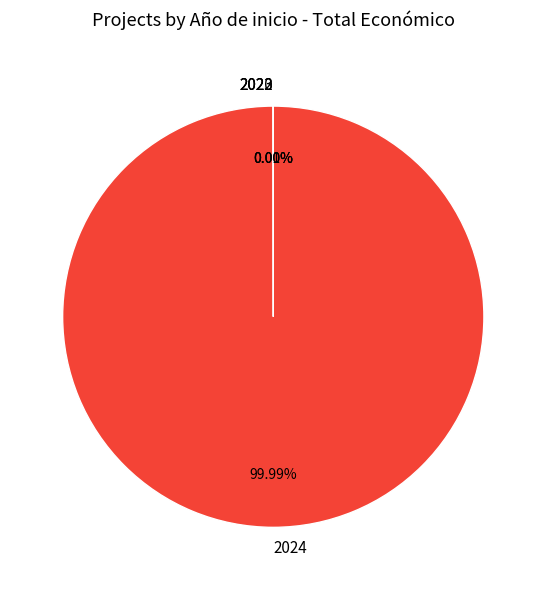

Does any single category account for the majority?

Yes